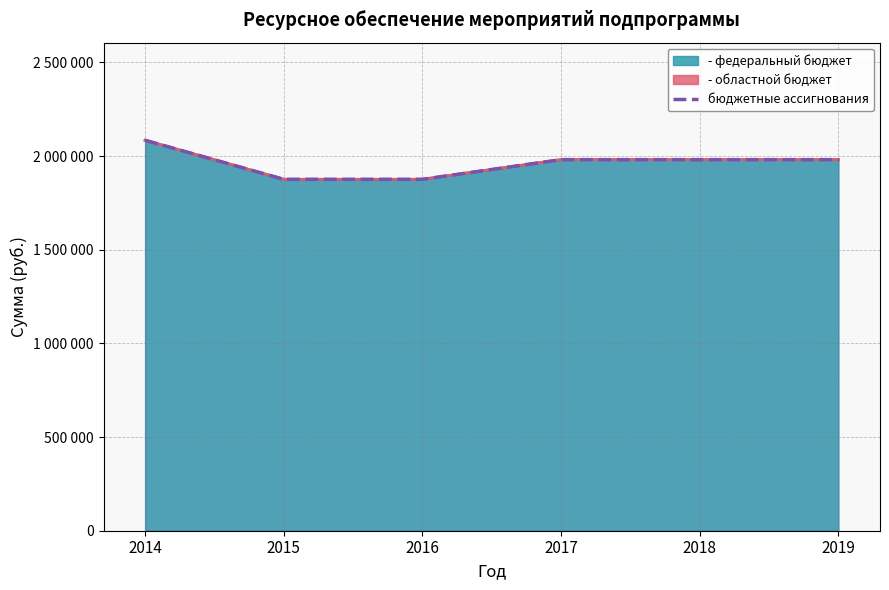

Which category has the highest value across all series?

2014